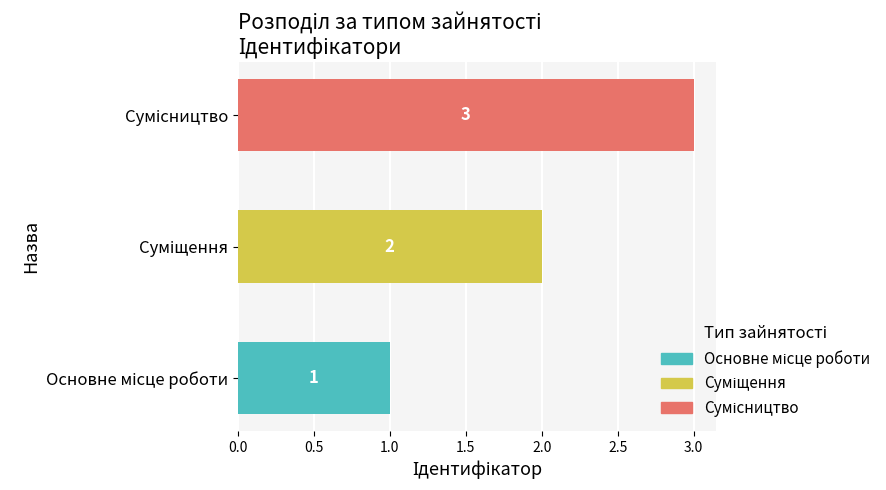

What is the difference between the maximum and second lowest values?

1